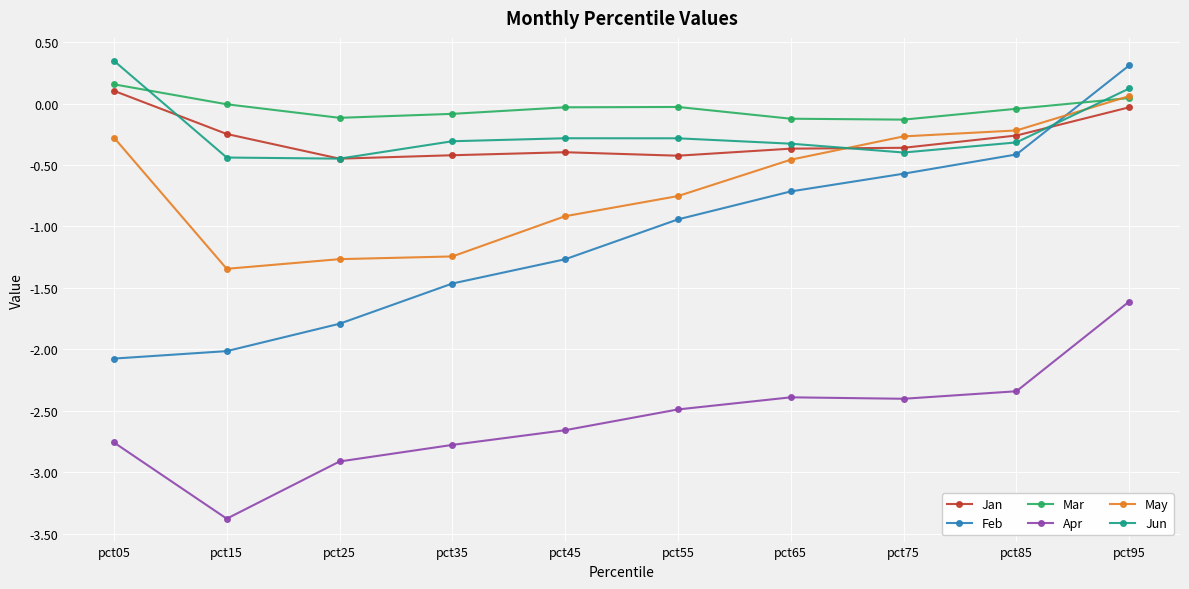

Which series has the largest range (max minus min)?

Feb